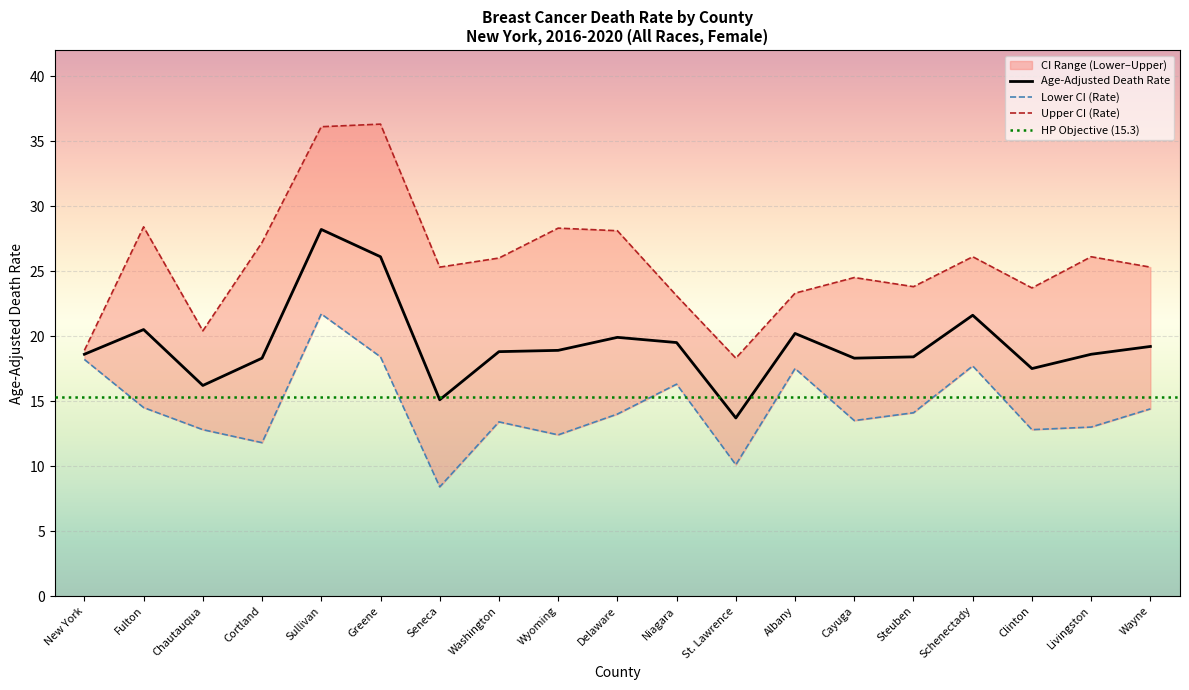

Reading right to left, what are all the values shown in this chart?

Age-Adjusted Death Rate: Wayne=19.2	Livingston=18.6	Clinton=17.5	Schenectady=21.6	Steuben=18.4	Cayuga=18.3	Albany=20.2	St. Lawrence=13.7	Niagara=19.5	Delaware=19.9	Wyoming=18.9	Washington=18.8	Seneca=15.1	Greene=26.1	Sullivan=28.2	Cortland=18.3	Chautauqua=16.2	Fulton=20.5	New York=18.6
Lower CI (Rate): Wayne=14.4	Livingston=13.0	Clinton=12.8	Schenectady=17.7	Steuben=14.1	Cayuga=13.5	Albany=17.5	St. Lawrence=10.1	Niagara=16.3	Delaware=14.0	Wyoming=12.4	Washington=13.4	Seneca=8.4	Greene=18.4	Sullivan=21.7	Cortland=11.8	Chautauqua=12.8	Fulton=14.5	New York=18.2
Upper CI (Rate): Wayne=25.3	Livingston=26.1	Clinton=23.7	Schenectady=26.1	Steuben=23.8	Cayuga=24.5	Albany=23.3	St. Lawrence=18.3	Niagara=23.1	Delaware=28.1	Wyoming=28.3	Washington=26.0	Seneca=25.3	Greene=36.3	Sullivan=36.1	Cortland=27.2	Chautauqua=20.4	Fulton=28.4	New York=18.9